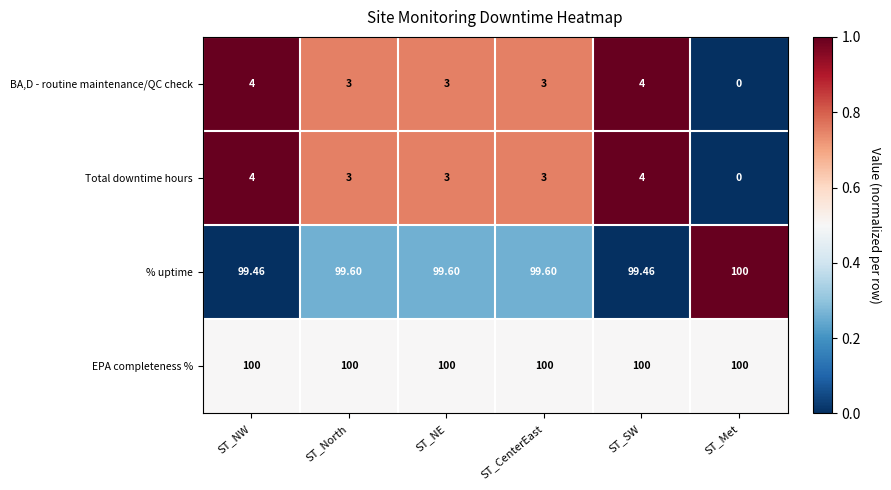

At which category does the chart reach its minimum across all series?

ST_Met